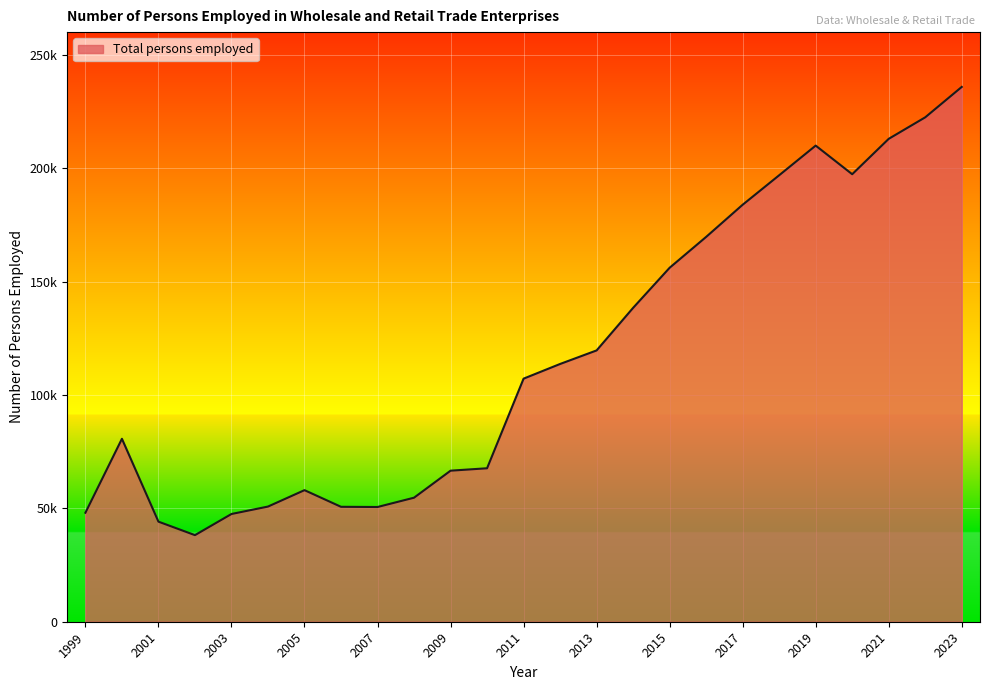

At which label does the data first exceed 107190?

2012